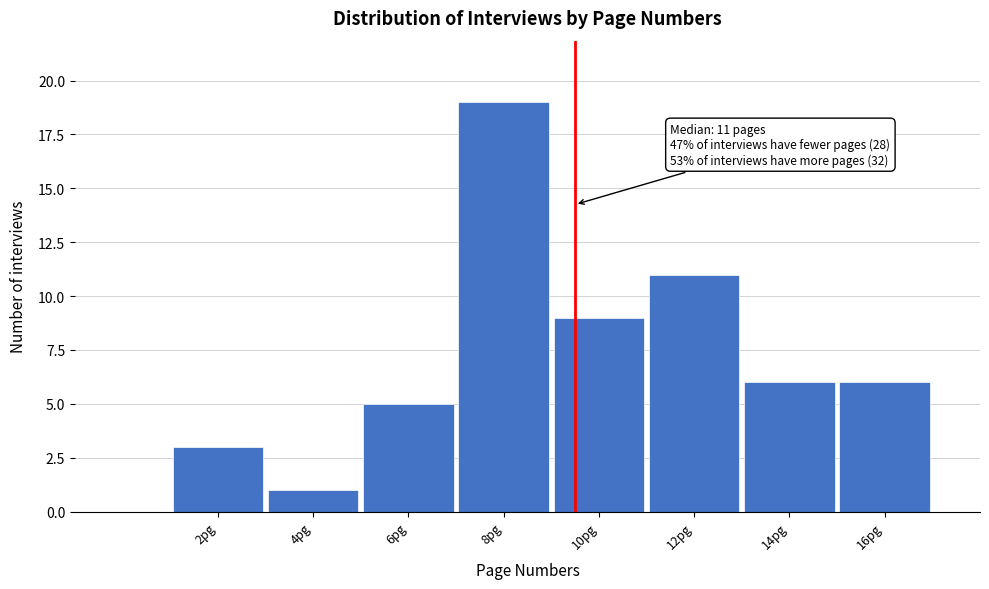

Reading left to right, what are all the values shown in this chart?

2pg=3	4pg=1	6pg=5	8pg=19	10pg=9	12pg=11	14pg=6	16pg=6